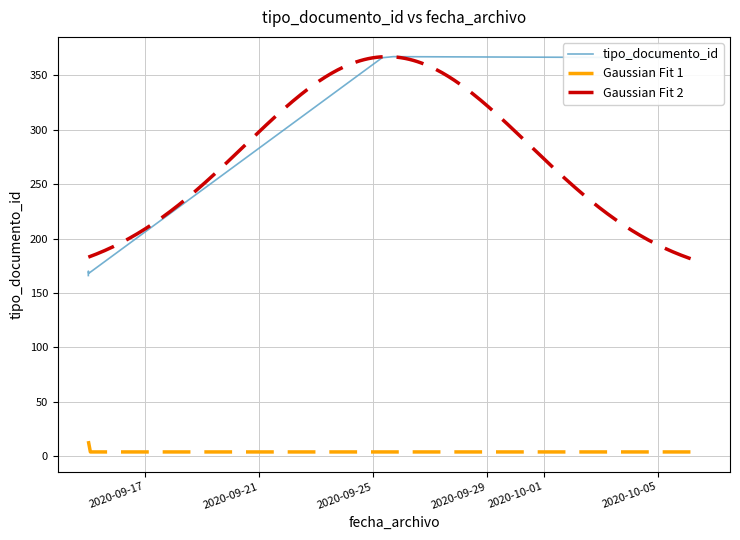

Is this an area chart (filled region under the line)?

No